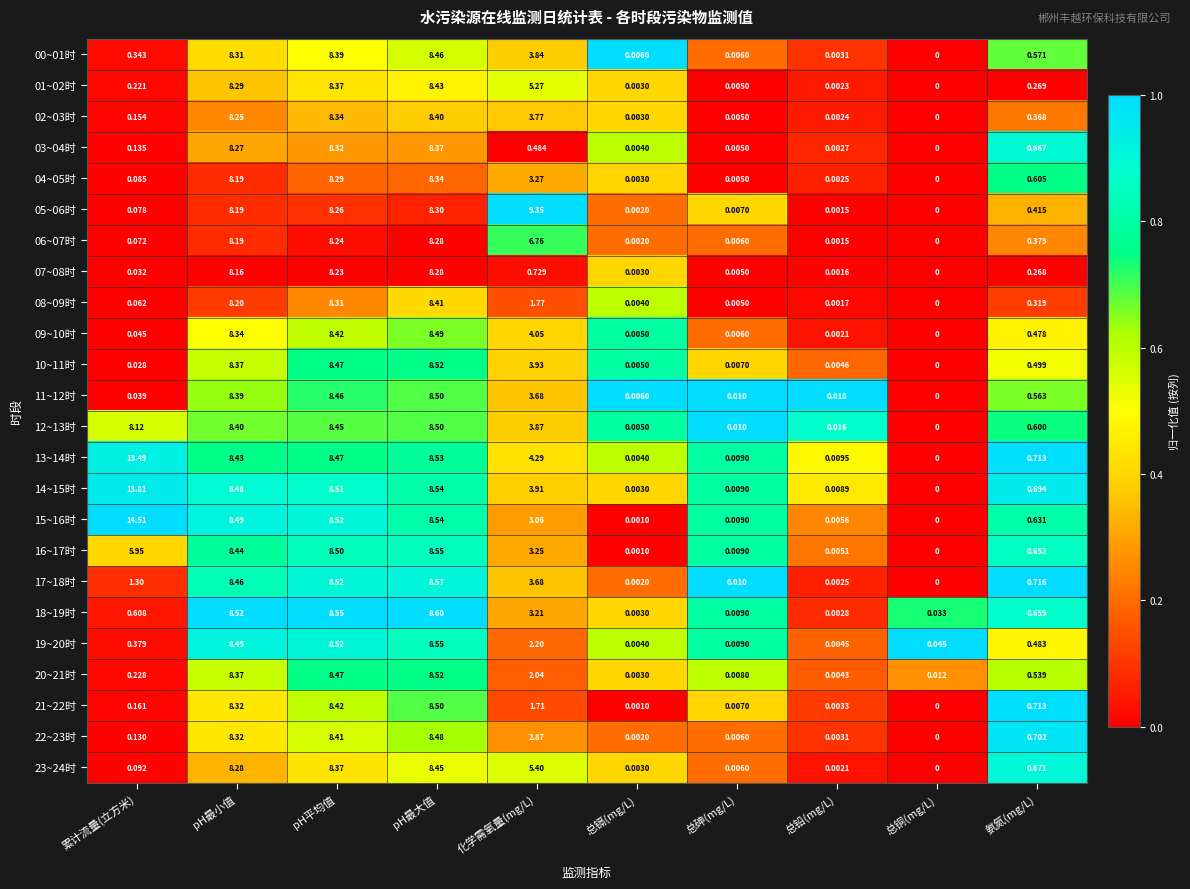

At which category is the sum across all series the highest?

pH最大值